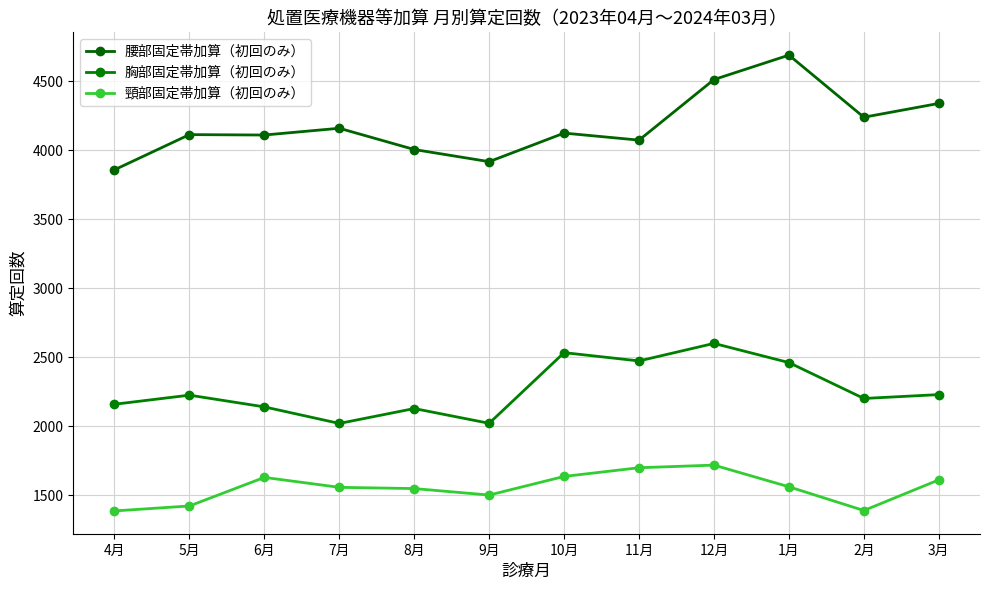

The value of 腰部固定帯加算（初回のみ） at 8月 is 4006. True or false?

True